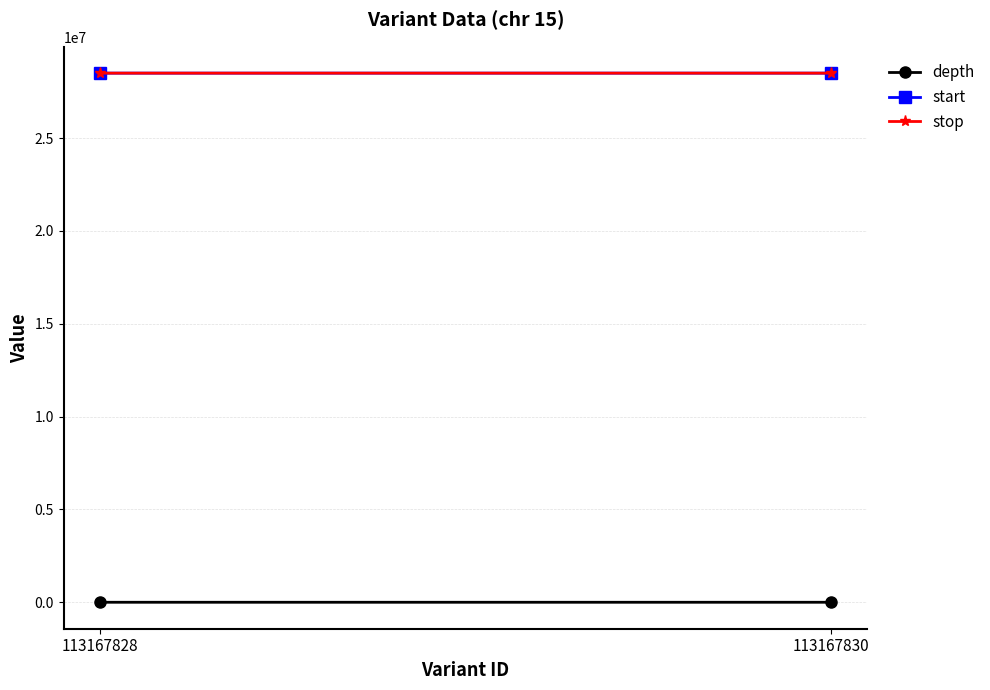

The value of depth at 113167828 is 5. True or false?

True